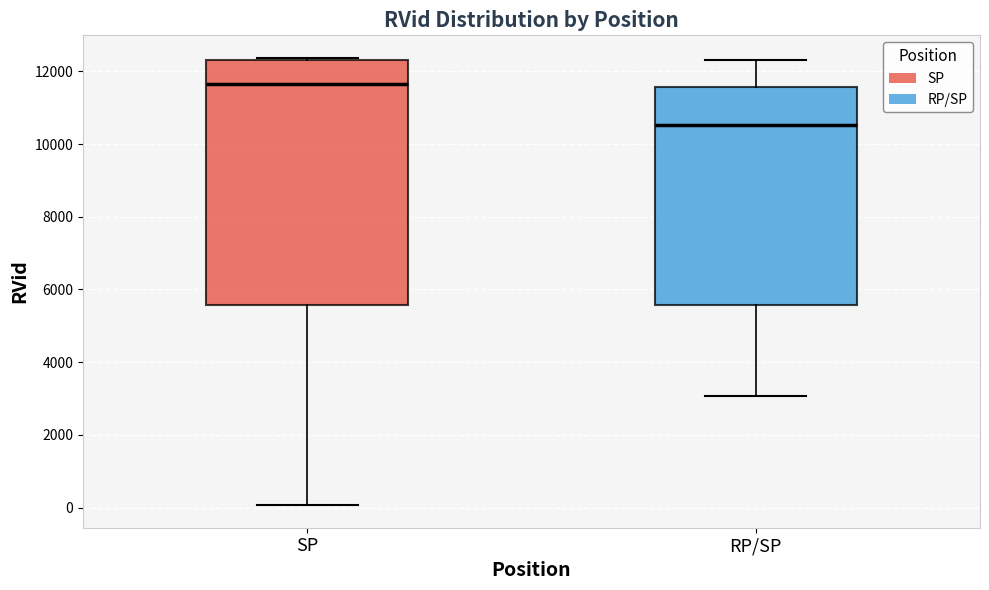

Reading left to right, transcribe this box plot: for each box, give where its median line is, the range the box spans, and where its two whiskers end, as read against the y-axis. The values are not printed on the chart, so give them approximately, as read against the axis.

SP: median 11600, box 5600 to 12400, whiskers 0 to 12400 (just above the box's upper edge)
RP/SP: median 10600, box 5600 to 11600, whiskers 3000 to 12200